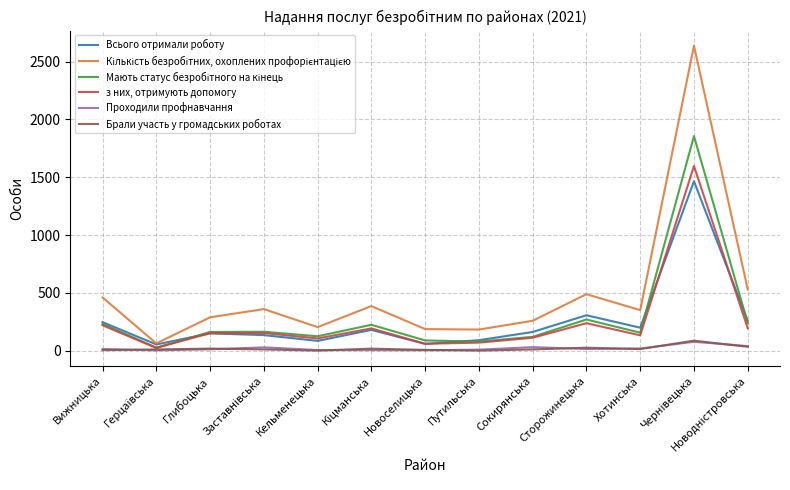

Is it true that з них, отримують допомогу equals 132 at Хотинська?

True